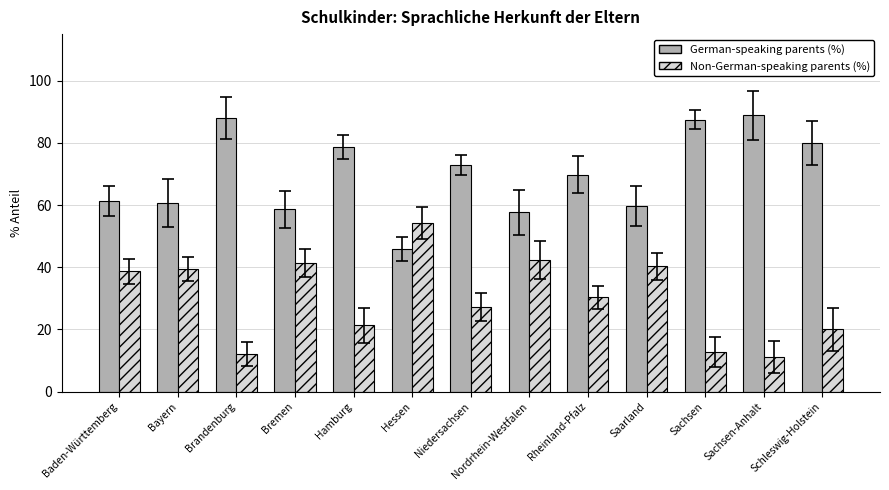

What is the smallest value displayed?

11.1